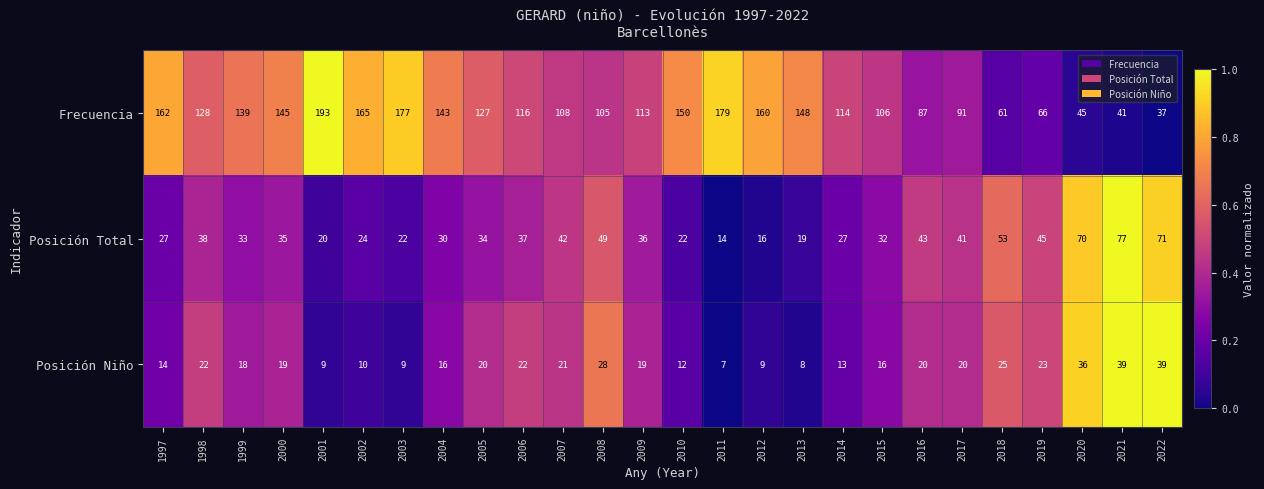

Is it true that Frecuencia equals 150 at 2010?

True